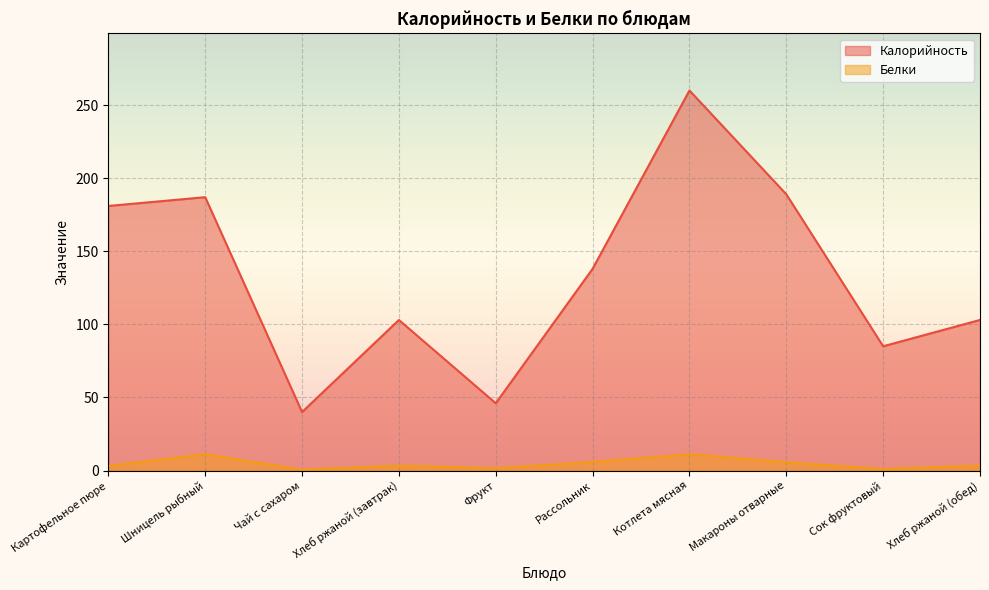

What is the smallest value displayed?

0.5